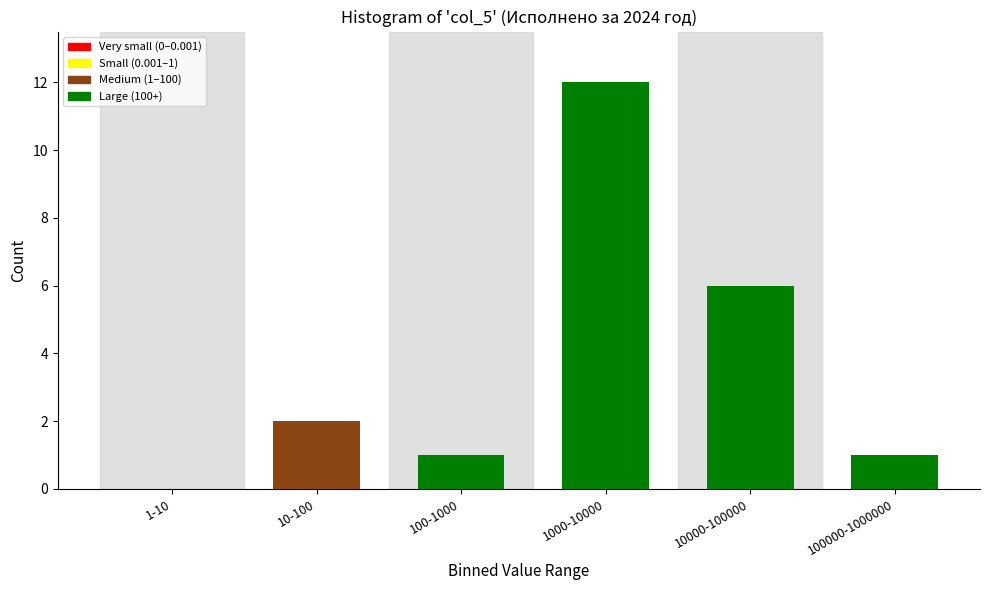

Reading right to left, extract all data points from this chart.

100000-1000000=1	10000-100000=6	1000-10000=12	100-1000=1	10-100=2	1-10=0